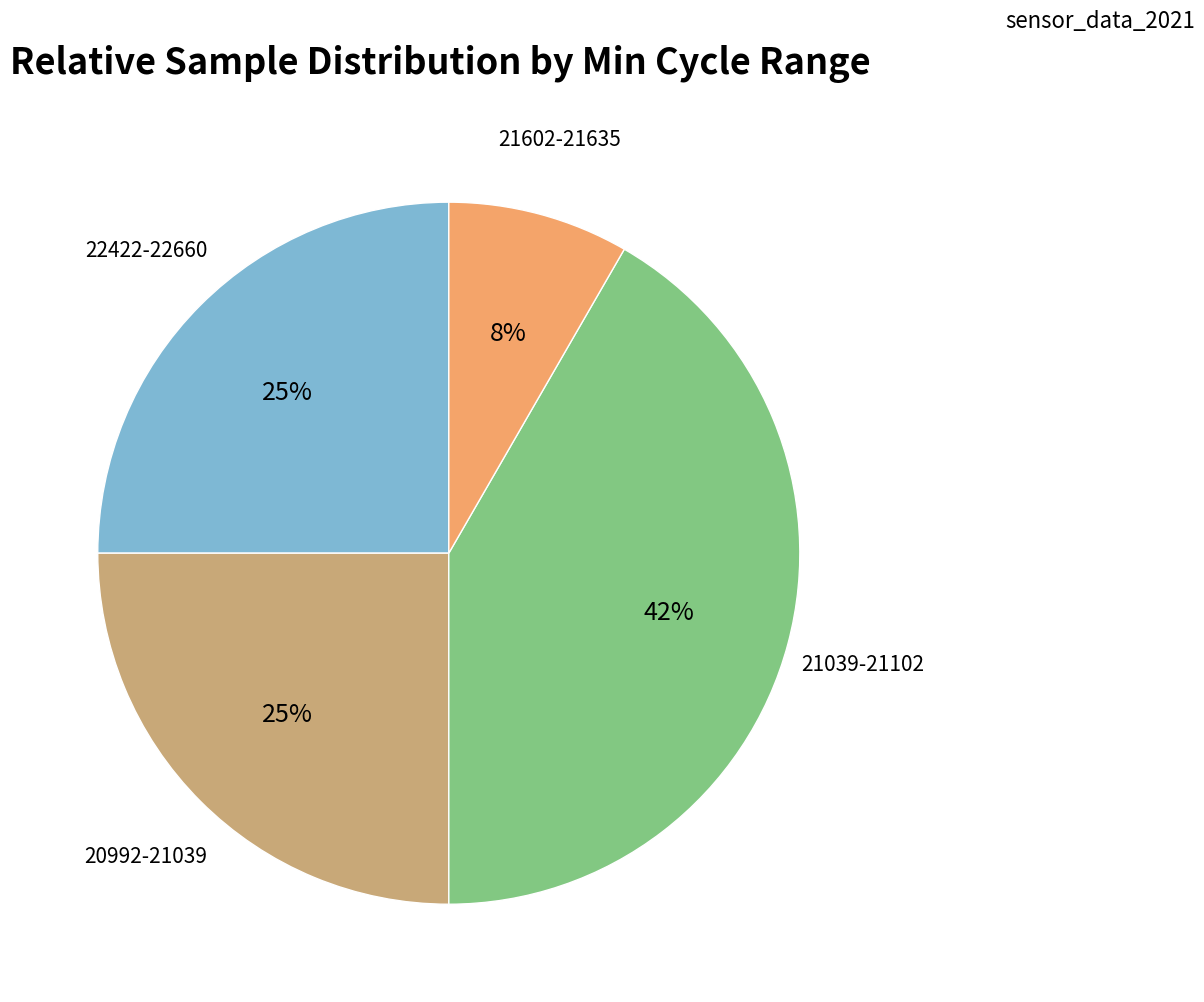

Is there any slice that represents more than half of the pie?

No